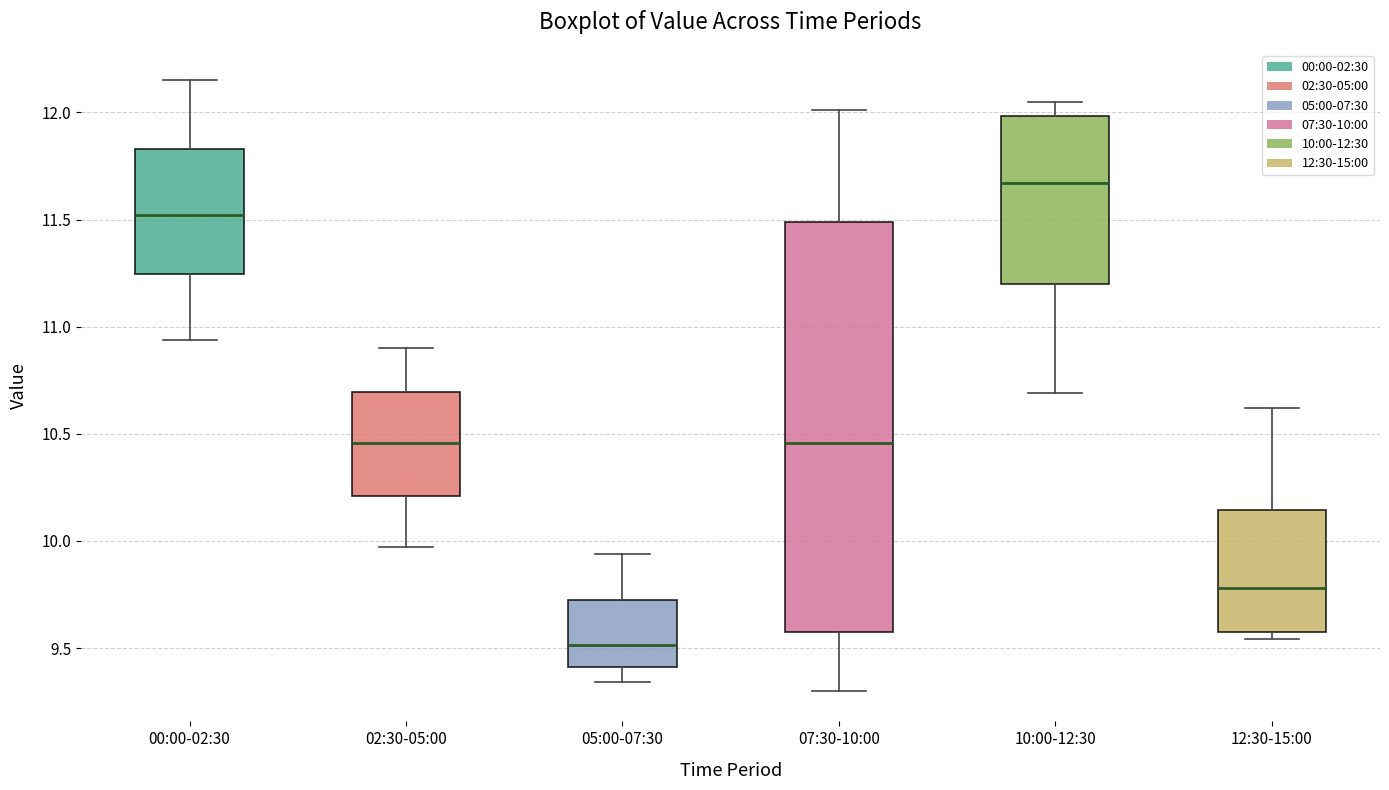

Which box has the lowest median line?

05:00-07:30